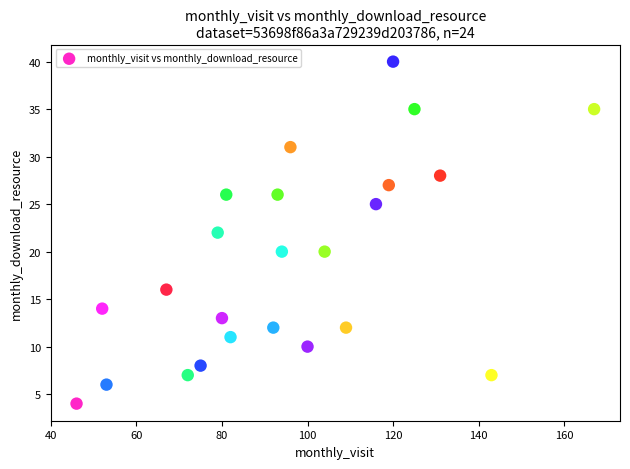

What is the range of X values (max minus min)?

121